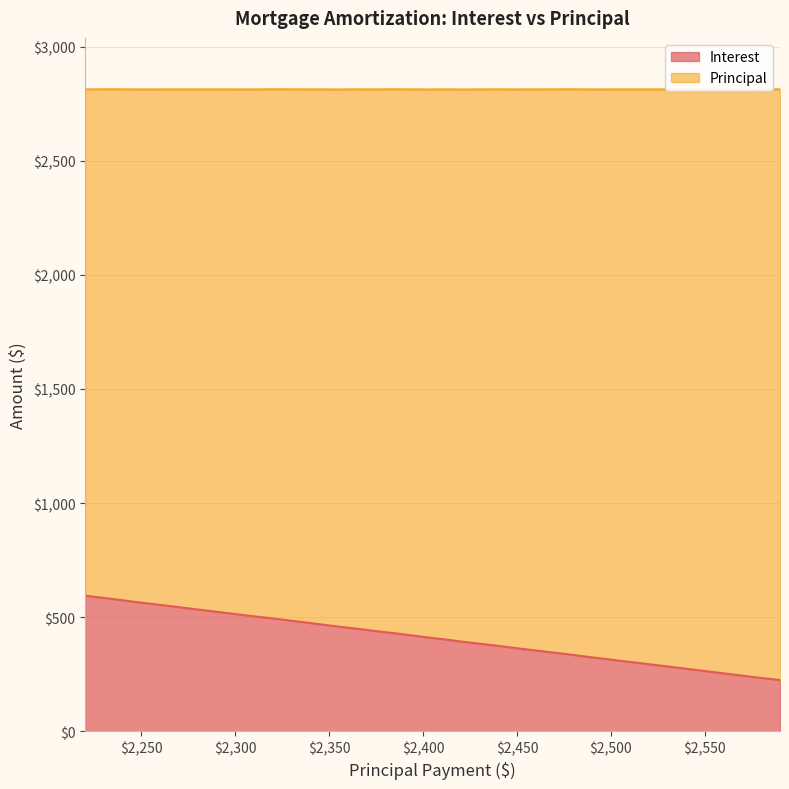

What is the difference between the maximum and minimum values in the Interest series?

369.8